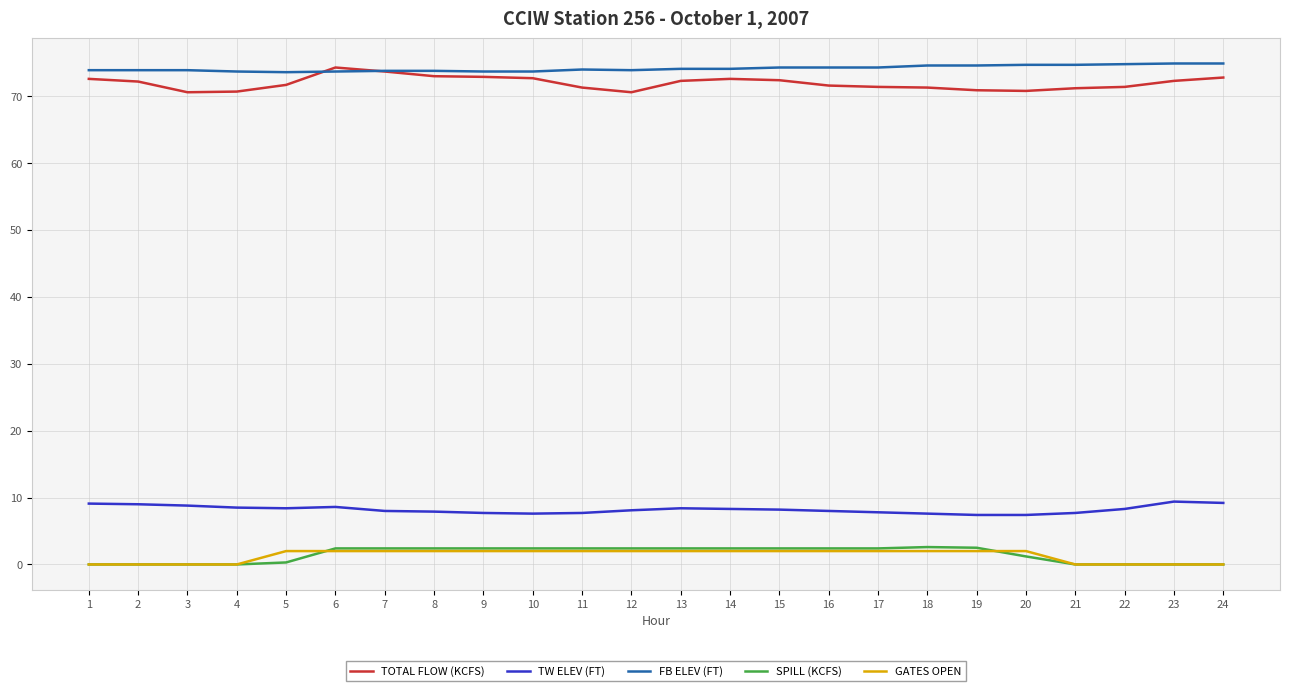

Is the value of TW ELEV (FT) at 13 greater than the value of SPILL (KCFS) at 2?

Yes